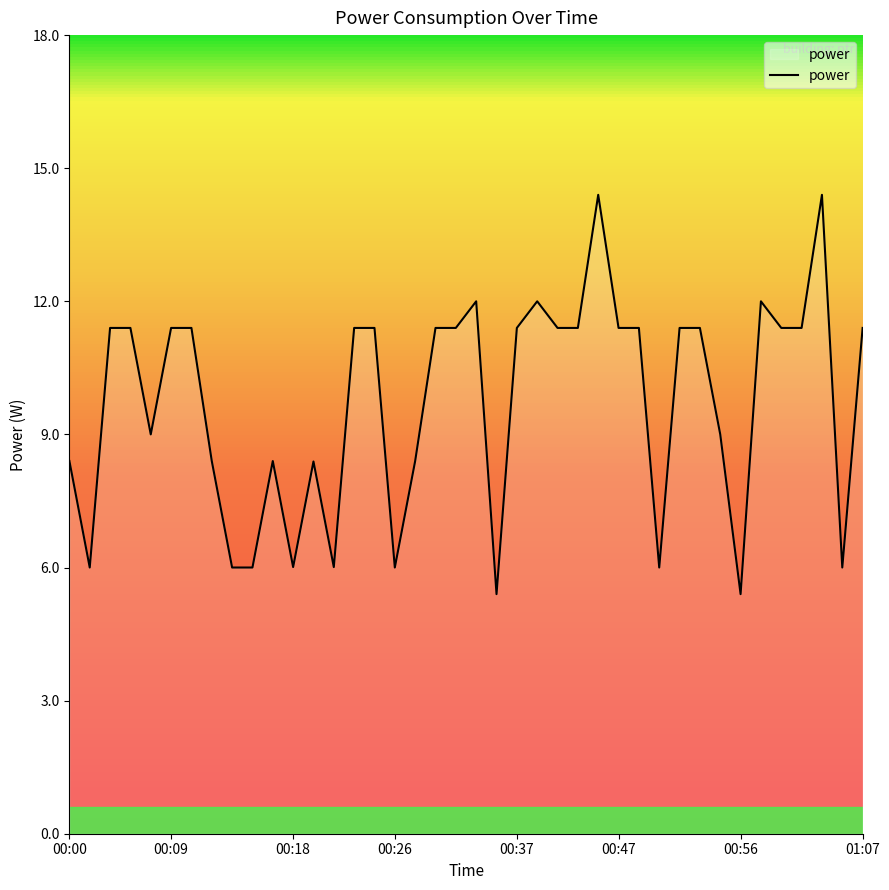

What is the difference between the maximum and minimum values?

9.0